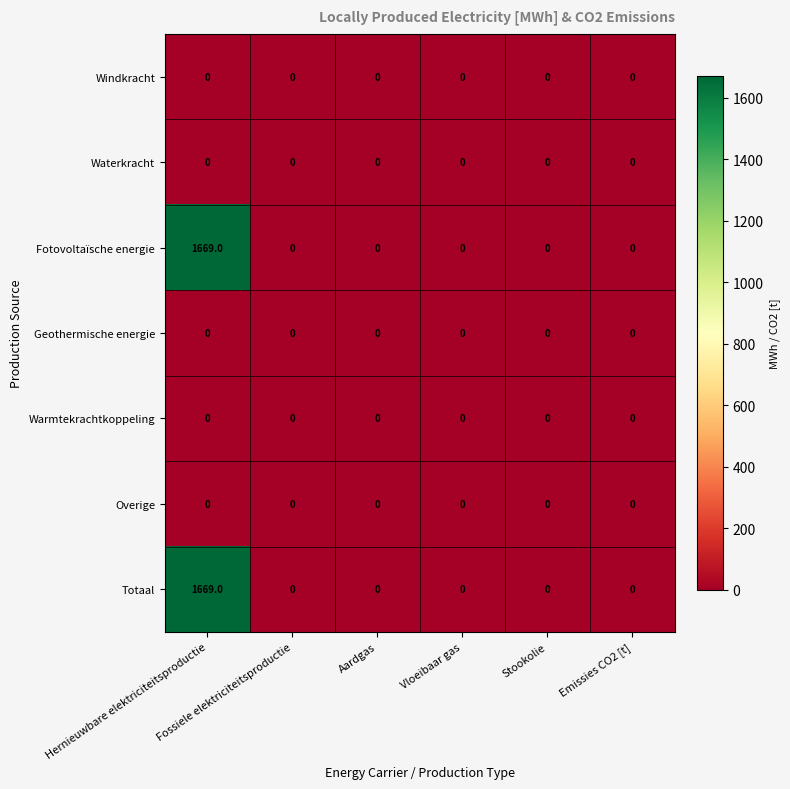

What is the greatest value displayed?

1669